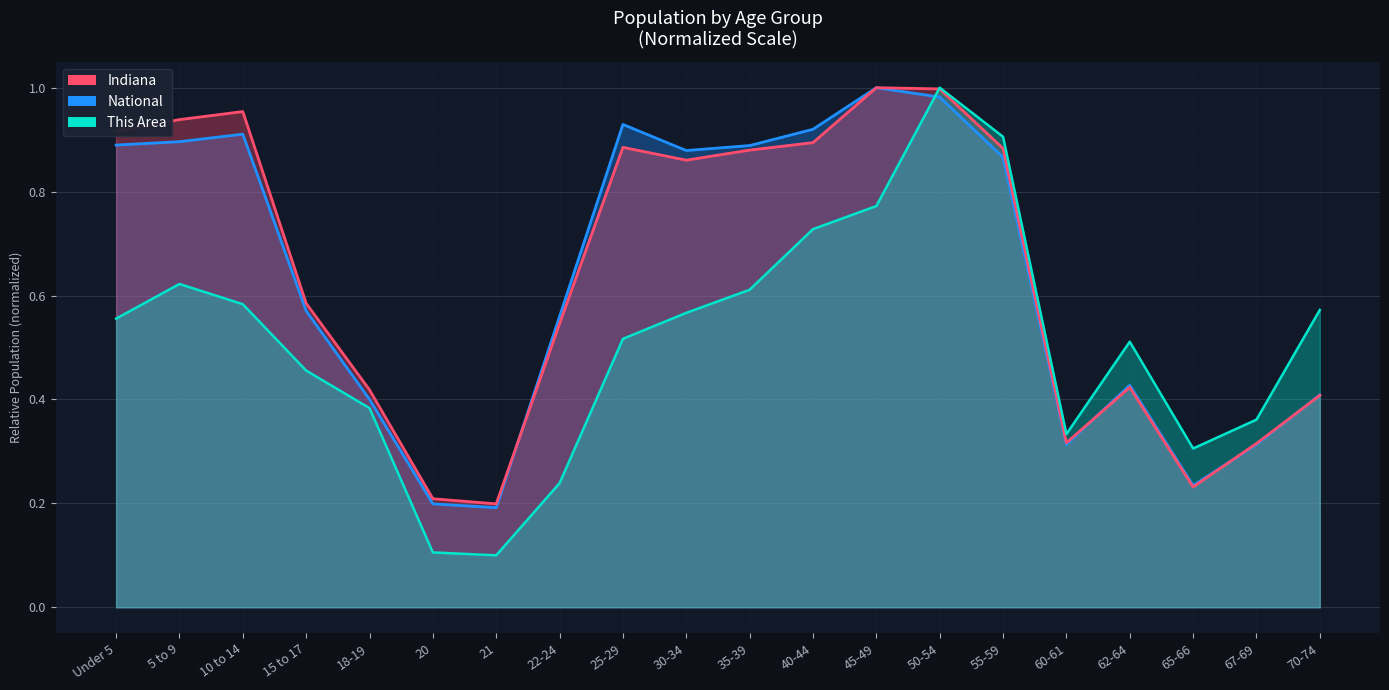

What is the label of the 9th point from the right?

40-44